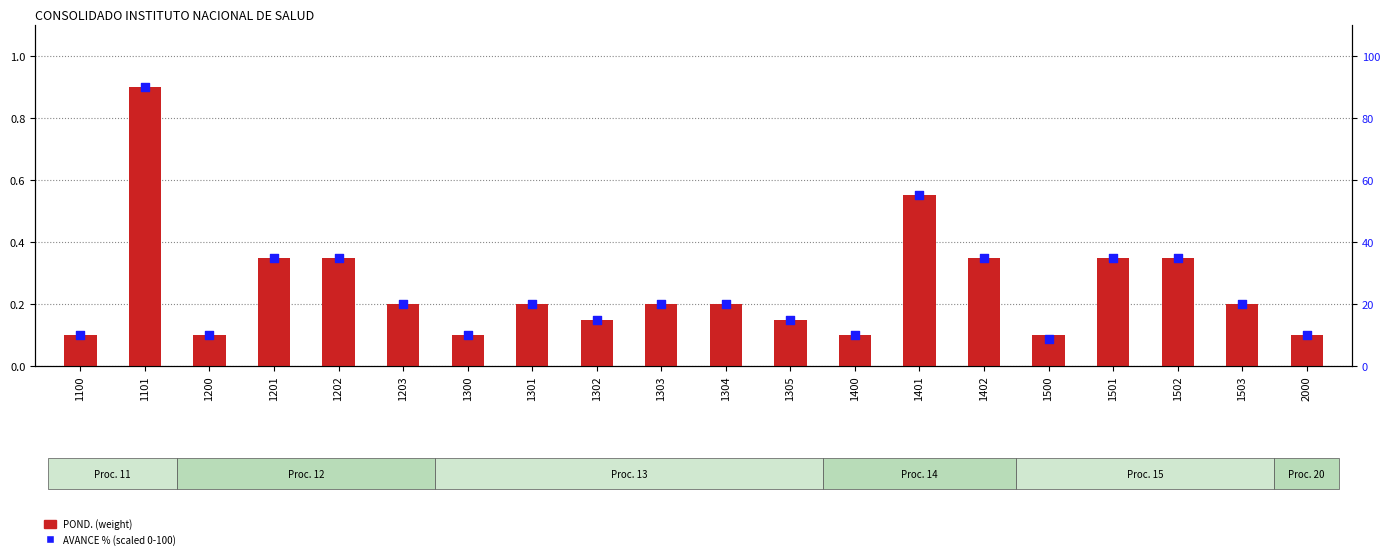

Which series has the largest Y range (max minus min)?

AVANCE % (scaled)